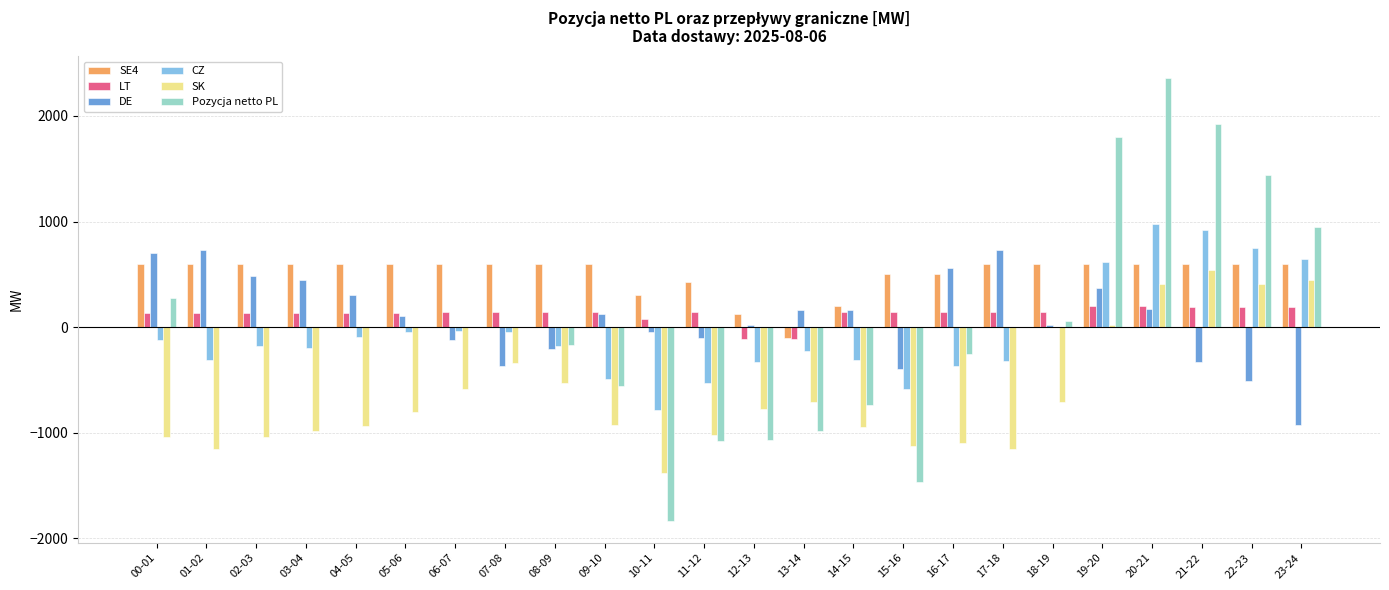

What is the sum of the LT values at 16-17 and 21-22?

342.0